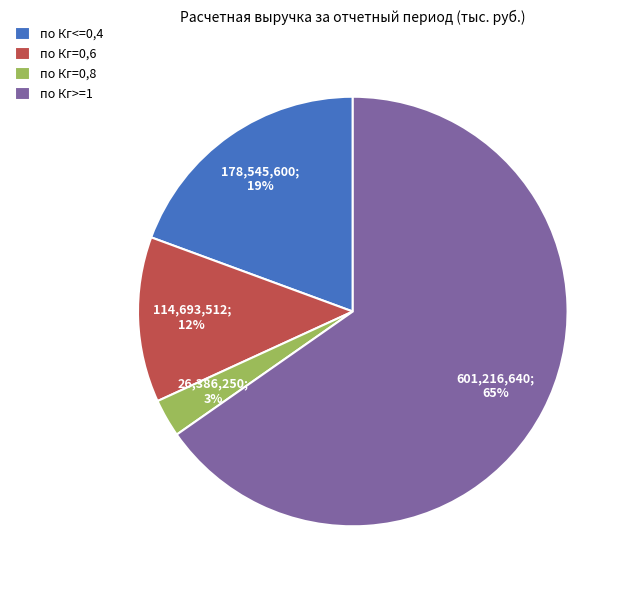

True or false: по Кг>=1 accounts for 65% of the total.

True